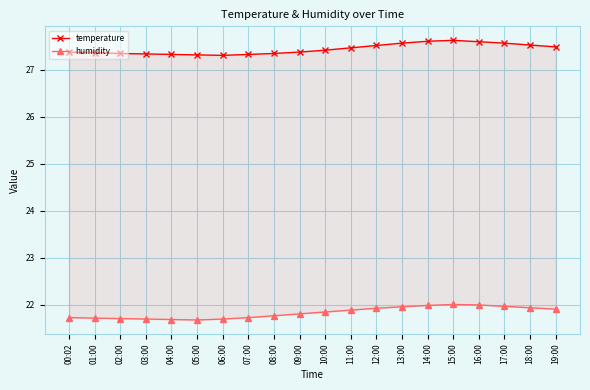

What is the smallest value displayed?

21.7